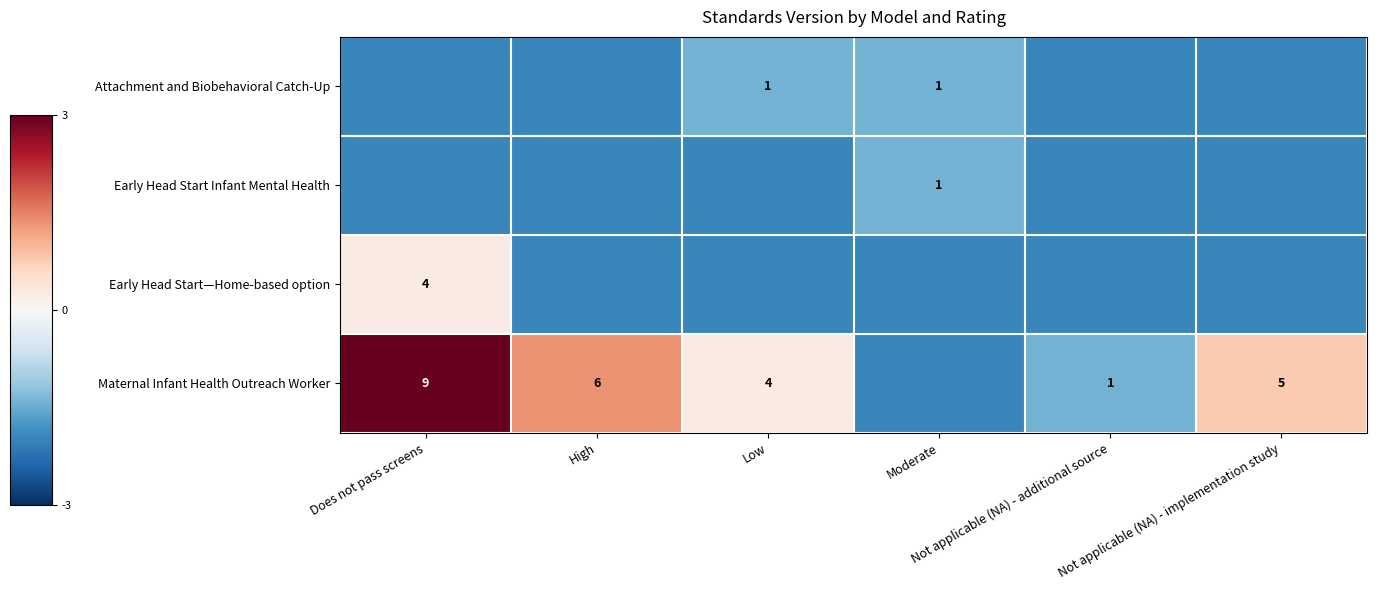

The Early Head Start Infant Mental Health series shows -3.5 at Not applicable (NA) - additional source. True or false?

False